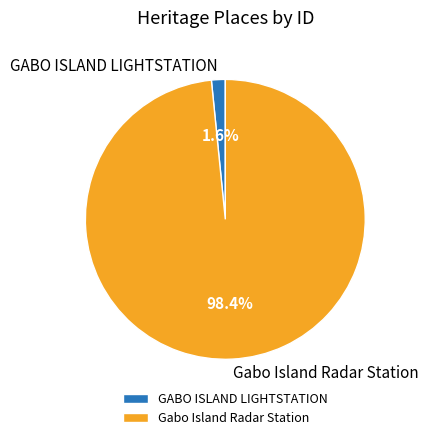

Combined, what portion of the pie is Gabo Island Radar Station and GABO ISLAND LIGHTSTATION?

100.0%